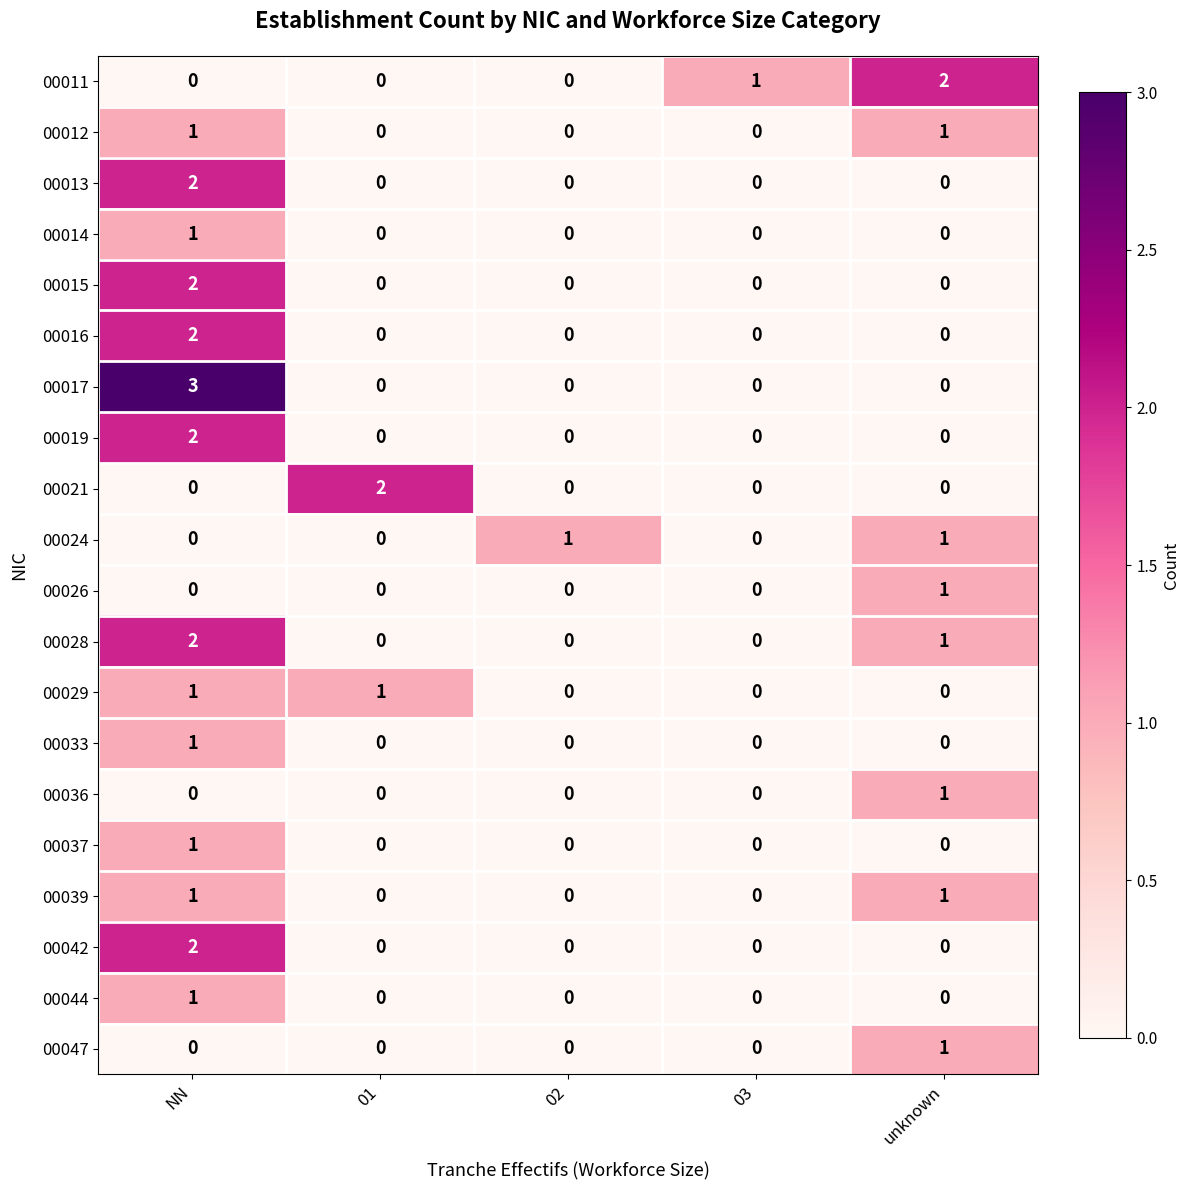

Which series has the widest spread of values?

00017